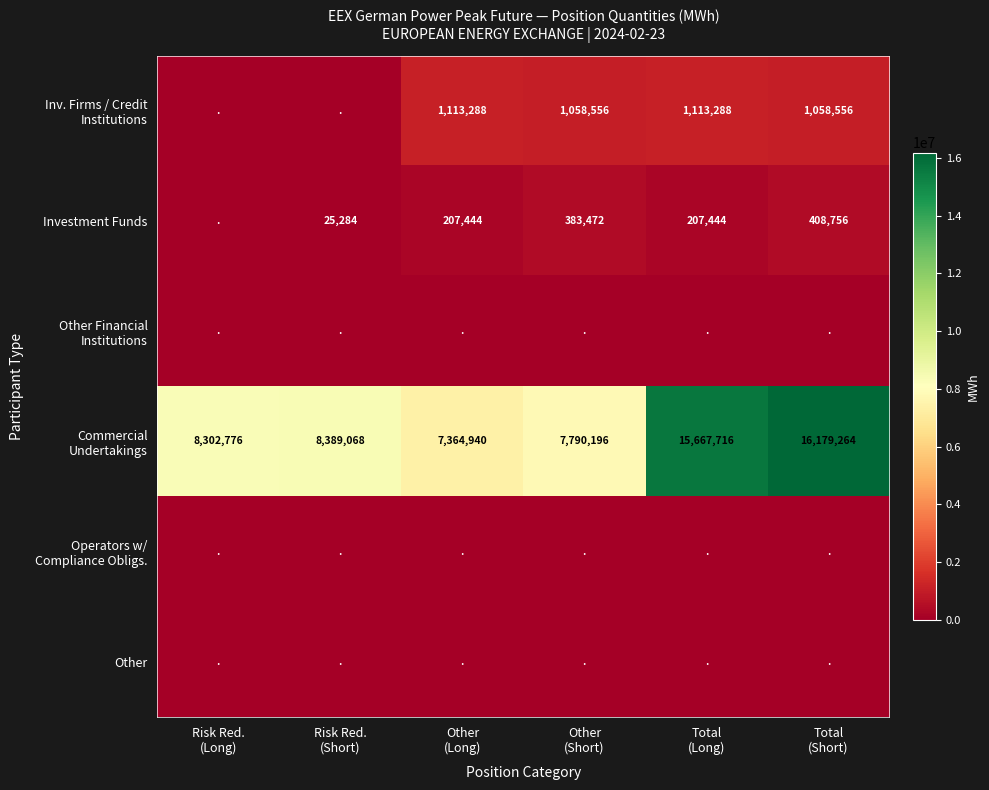

Which has a higher value, Other
(Long) or Total
(Short)?

Other
(Long)